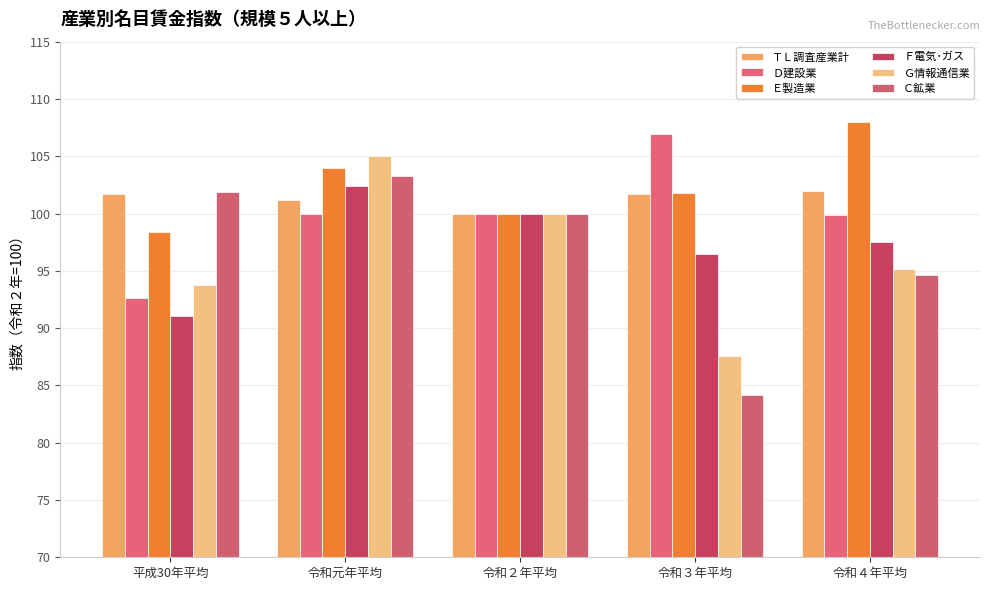

At how many categories does at least one series exceed 98?

5